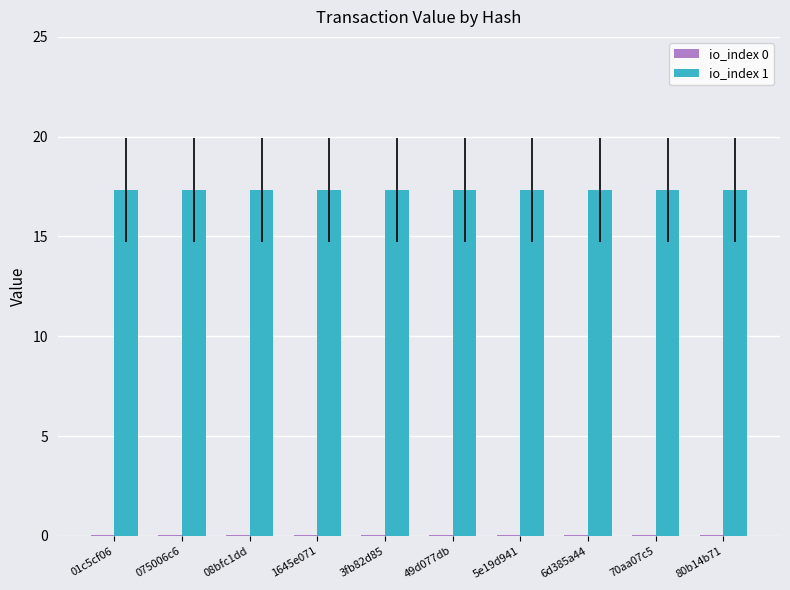

The io_index 1 series shows 31.1 at 08bfc1dd. True or false?

False